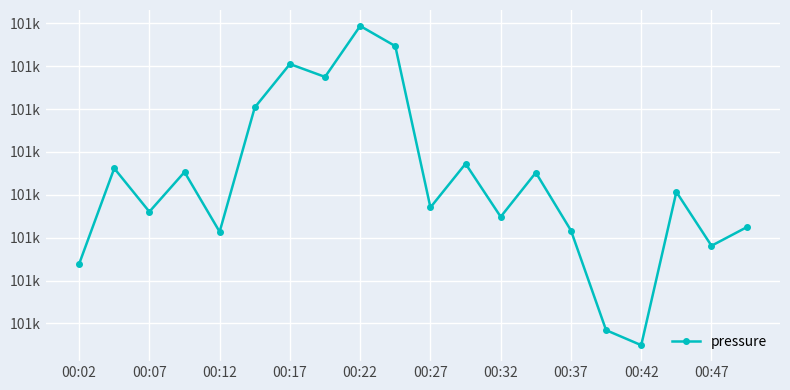

What is the difference between the maximum and minimum values?

37.2